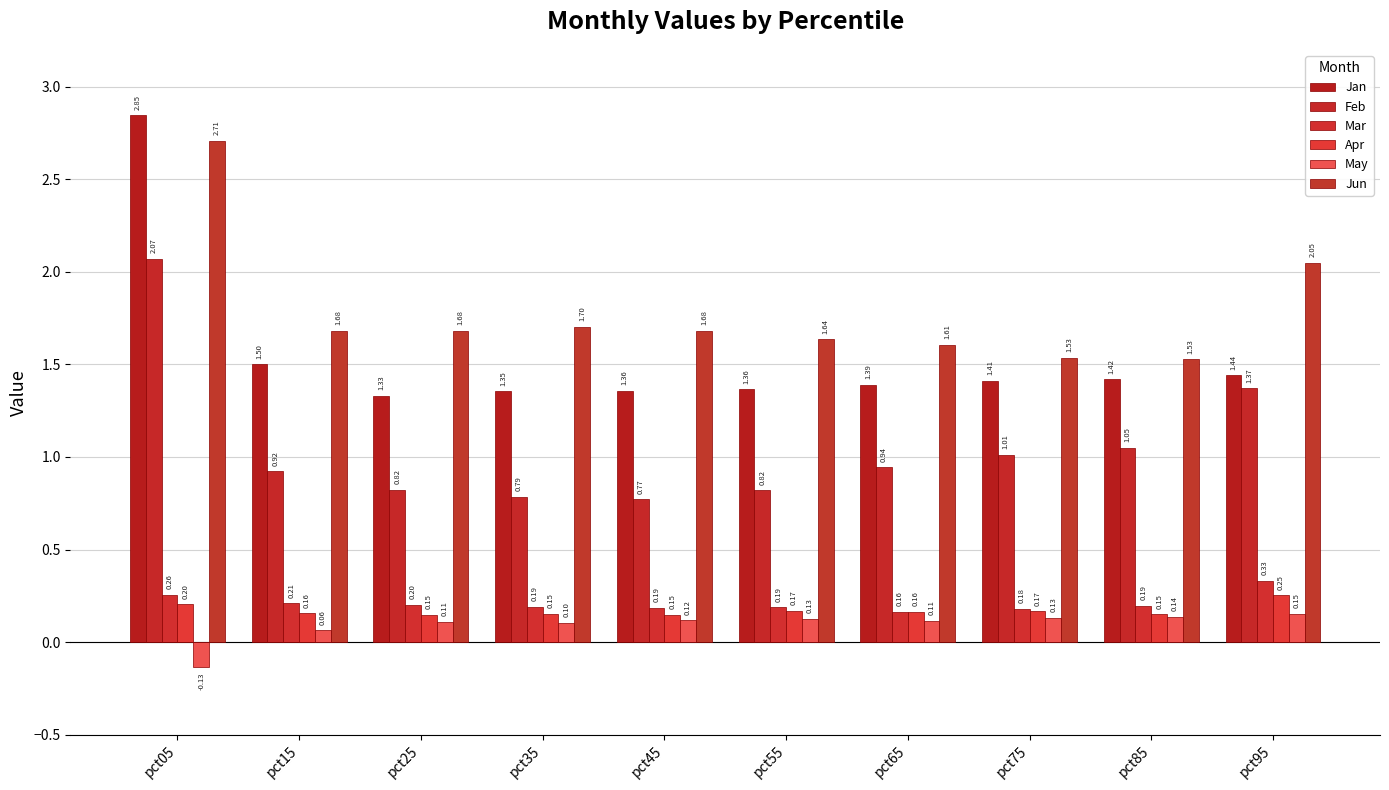

Rank the series at pct05 from highest to lowest value.

Jan, Jun, Feb, Mar, Apr, May